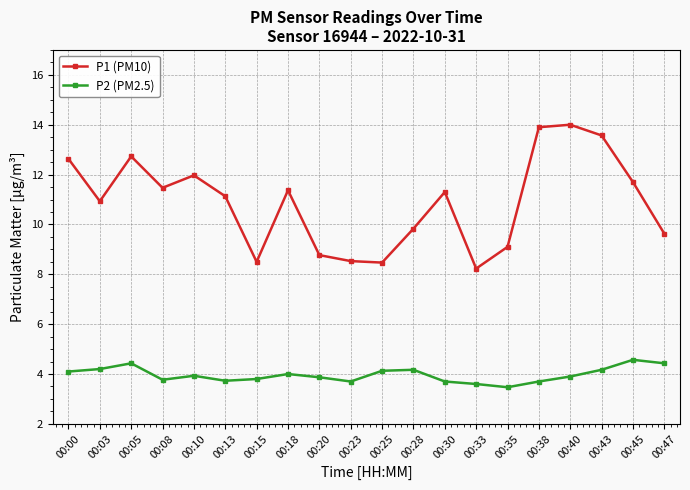

Read the P2 (PM2.5) value at 00:13.

3.7